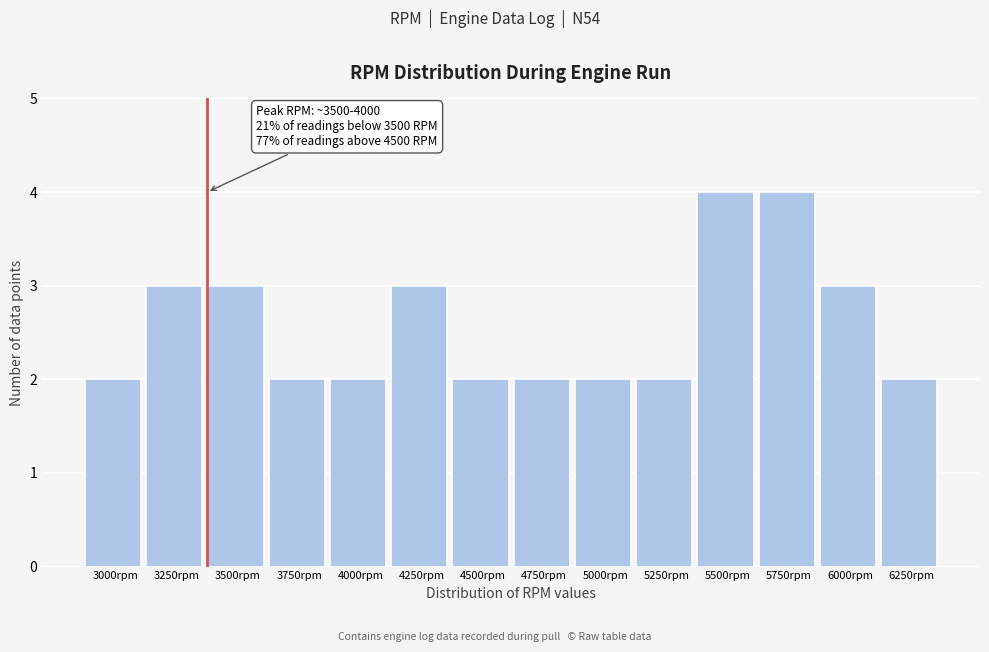

Reading left to right, extract all data points from this chart.

3000rpm=2	3250rpm=3	3500rpm=3	3750rpm=2	4000rpm=2	4250rpm=3	4500rpm=2	4750rpm=2	5000rpm=2	5250rpm=2	5500rpm=4	5750rpm=4	6000rpm=3	6250rpm=2